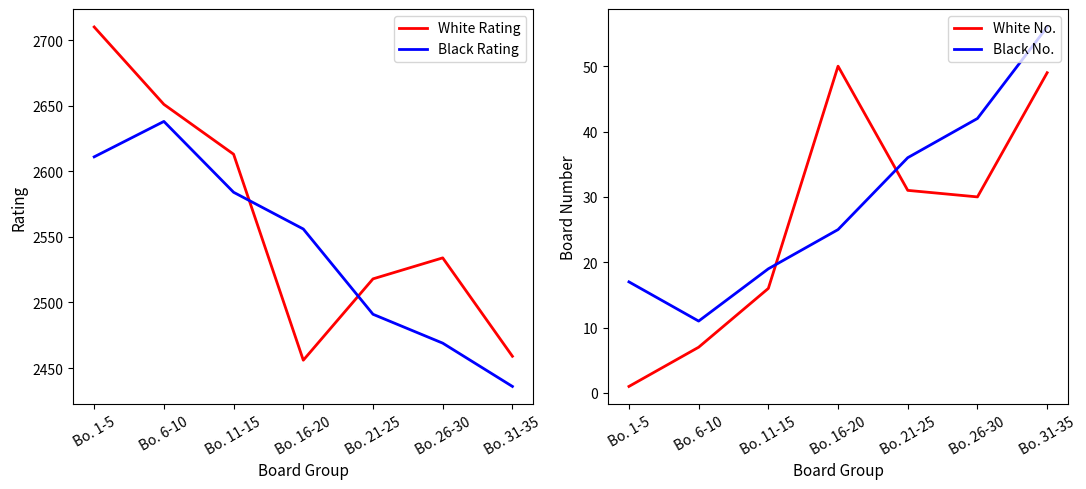

Does the chart have visible grid lines?

No